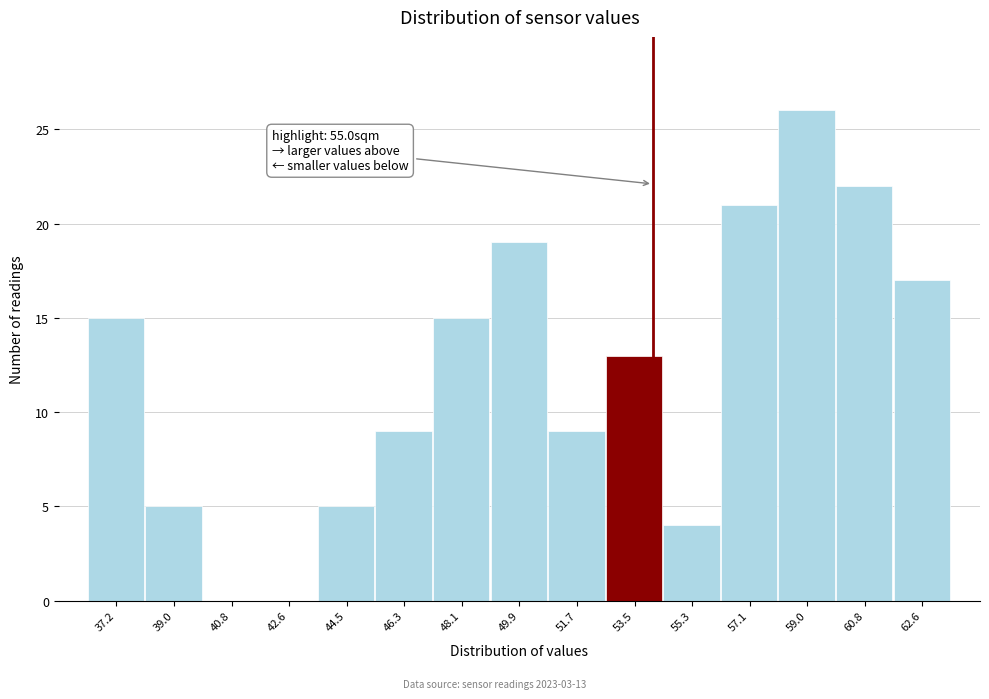

Reading left to right, what are all the values shown in this chart?

37.2=15	39.0=5	40.8=0	42.6=0	44.5=5	46.3=9	48.1=15	49.9=19	51.7=9	53.5=13	55.3=4	57.1=21	59.0=26	60.8=22	62.6=17